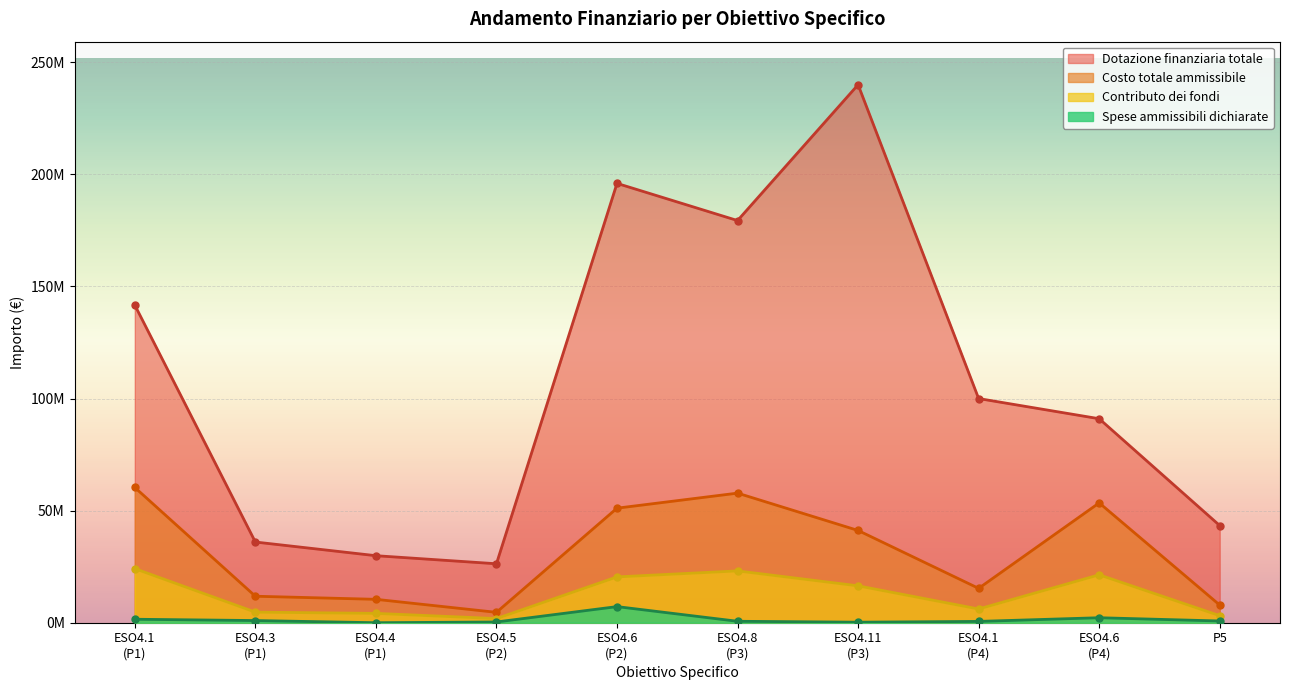

Which series has the largest total across all categories?

Dotazione finanziaria totale